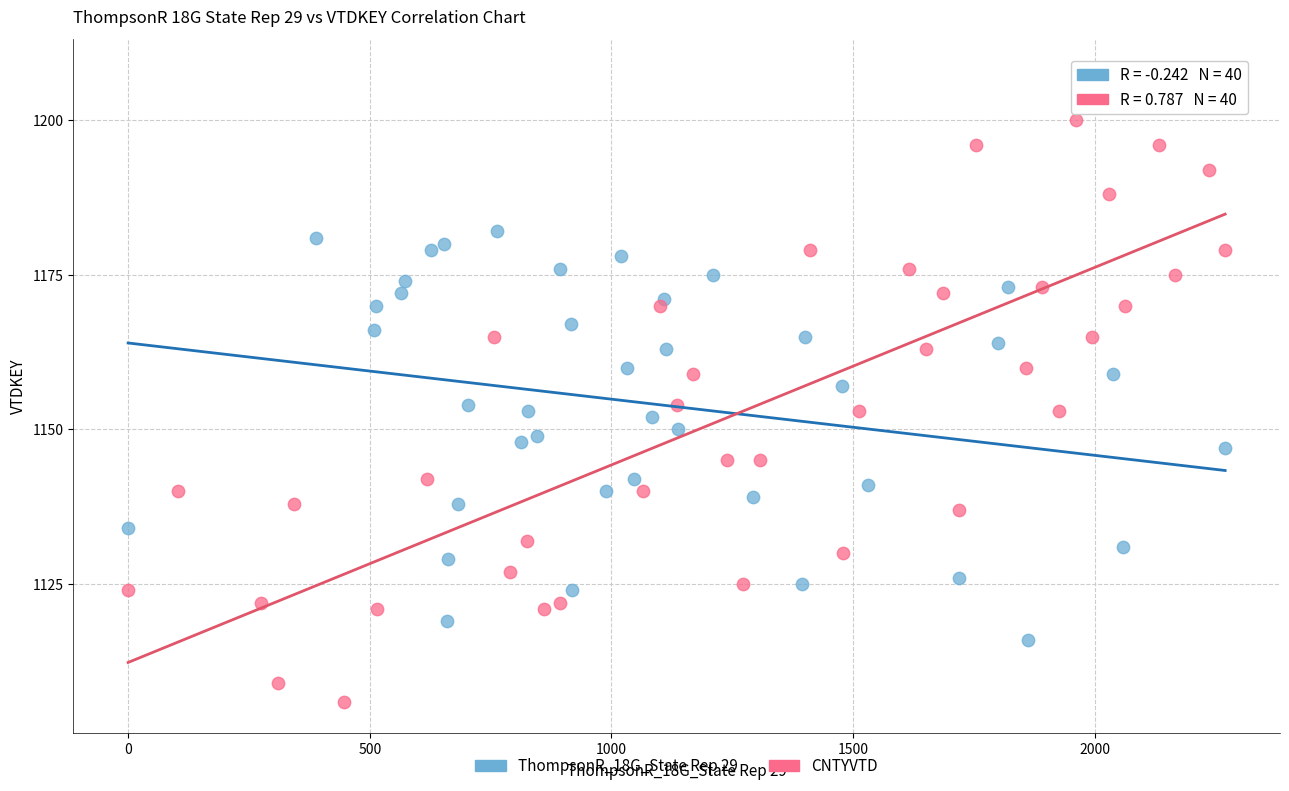

Which series has the largest Y range (max minus min)?

CNTYVTD